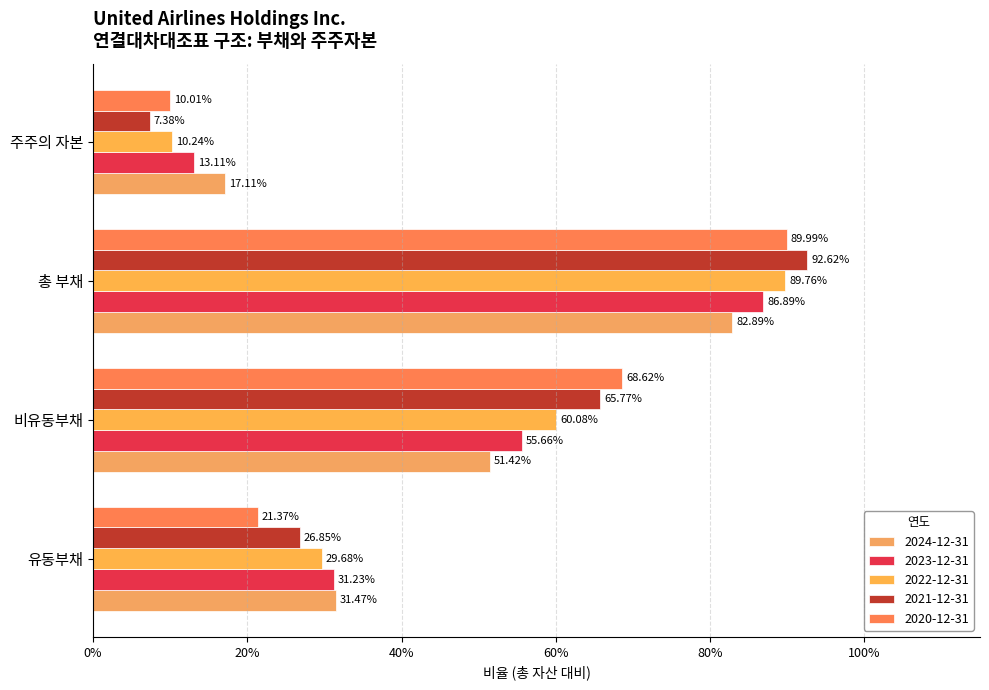

How many groups of bars are there?

4